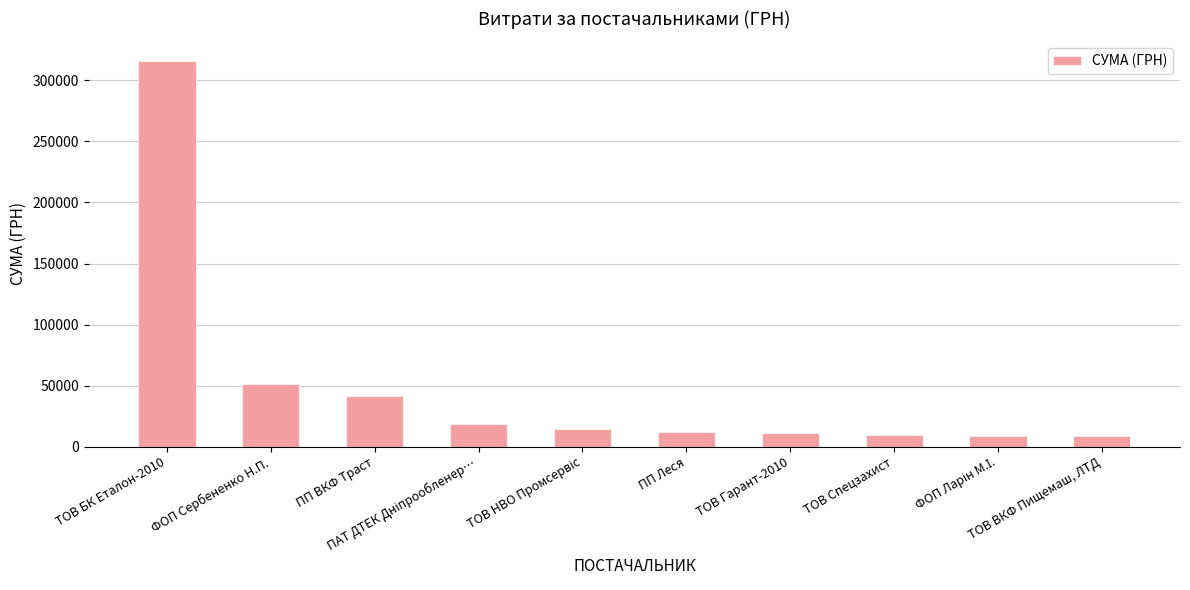

What is the difference between the maximum and minimum values?

307423.3